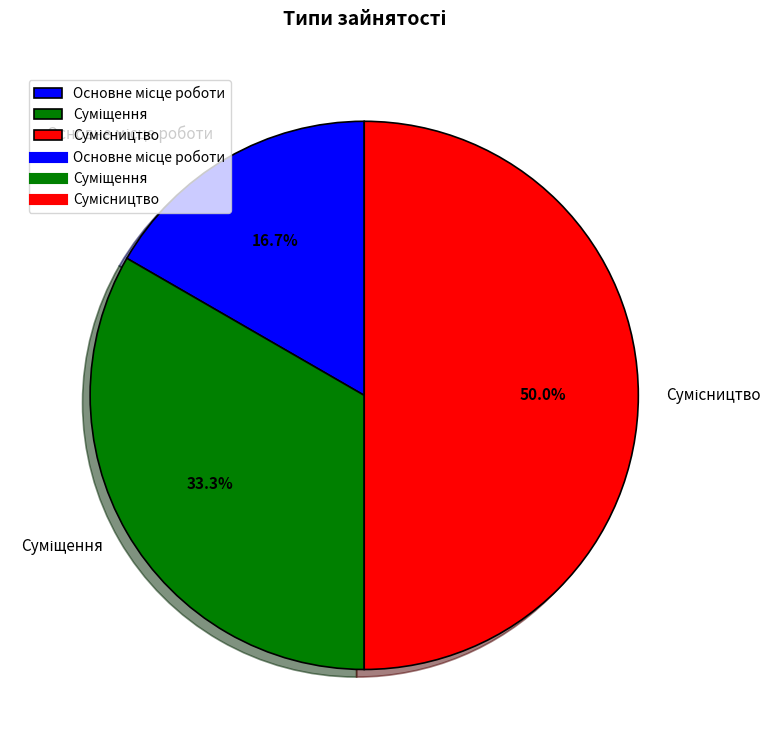

To the nearest percent, what is the difference between the largest and smallest slice percentages?

33%